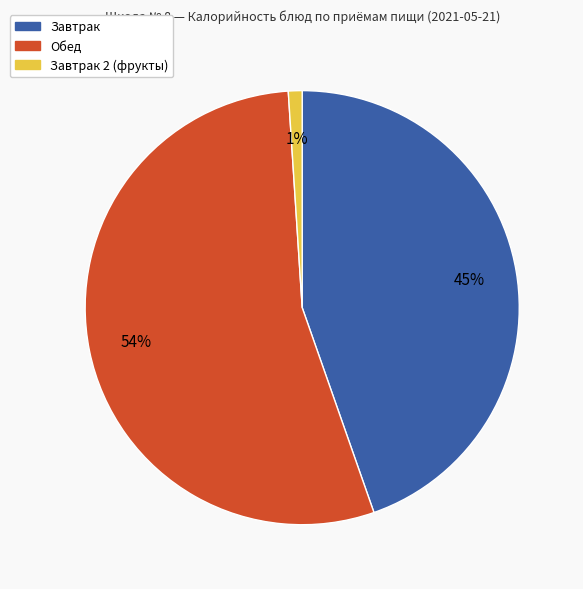

Is there any slice that represents more than half of the pie?

Yes